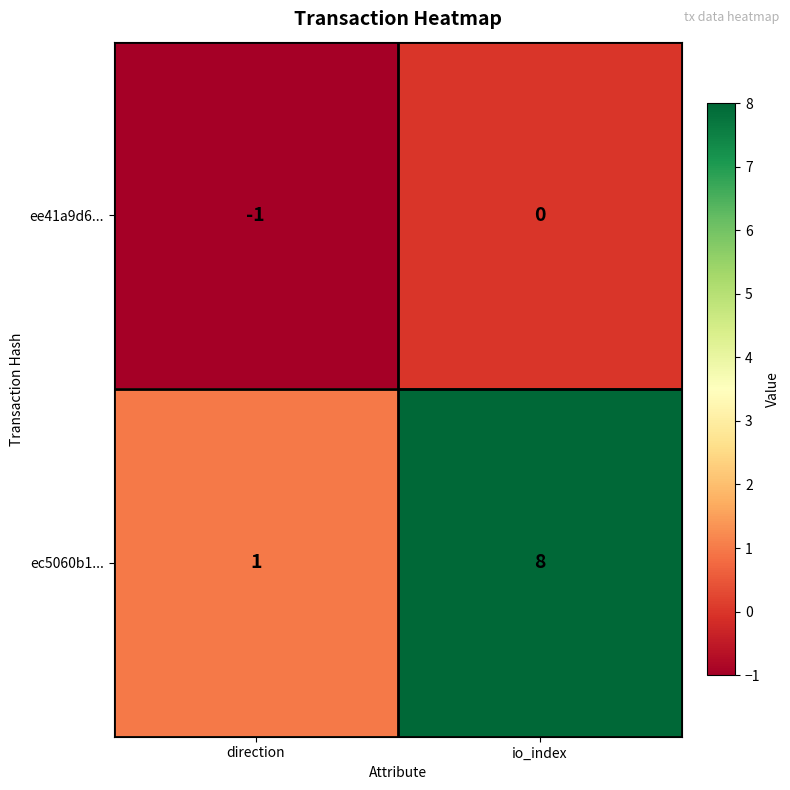

What is the difference between the ec5060b1... values at direction and io_index?

7